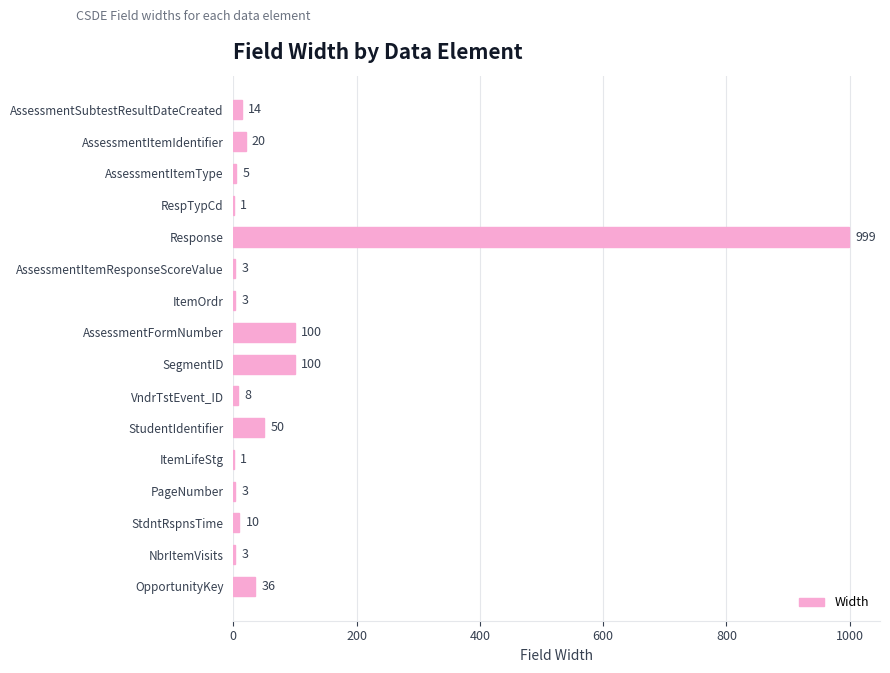

What is the sum of all values?

1356